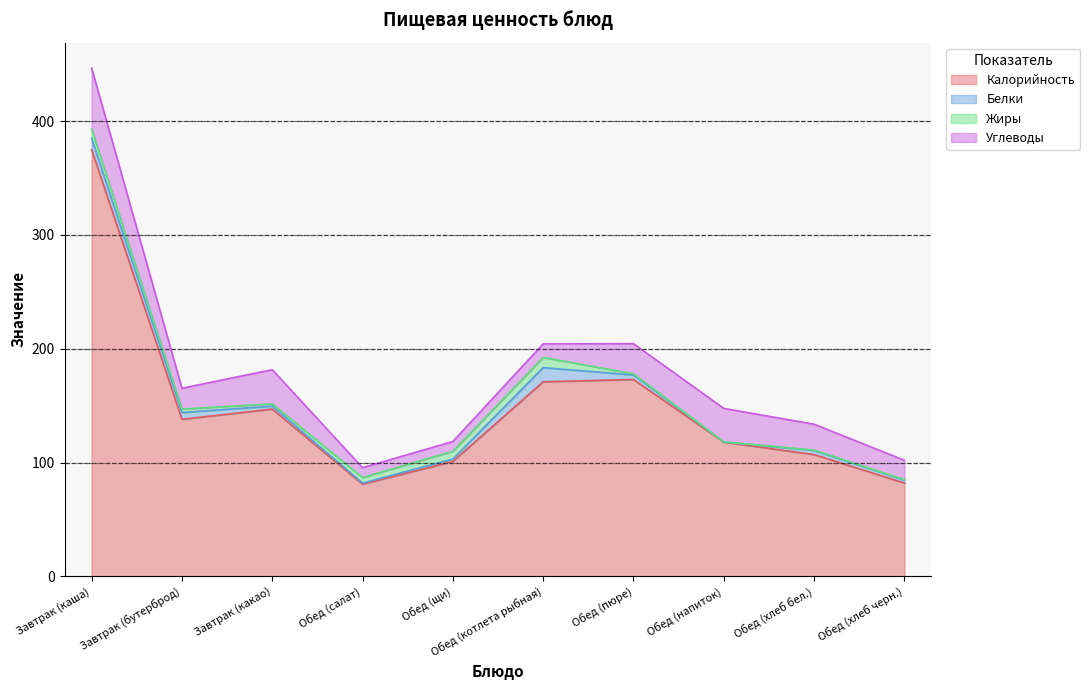

At which category does the chart reach its minimum across all series?

Обед (напиток)